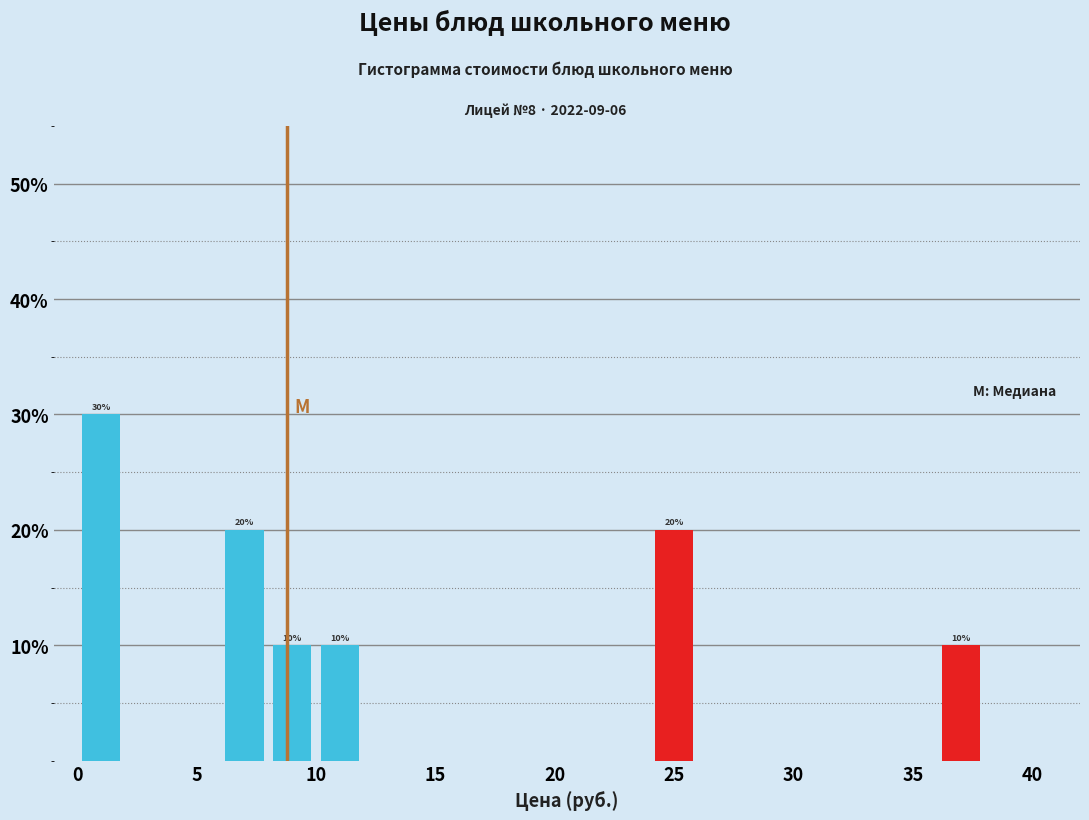

Over which range of the x-axis is the bar tallest?

0 to 2